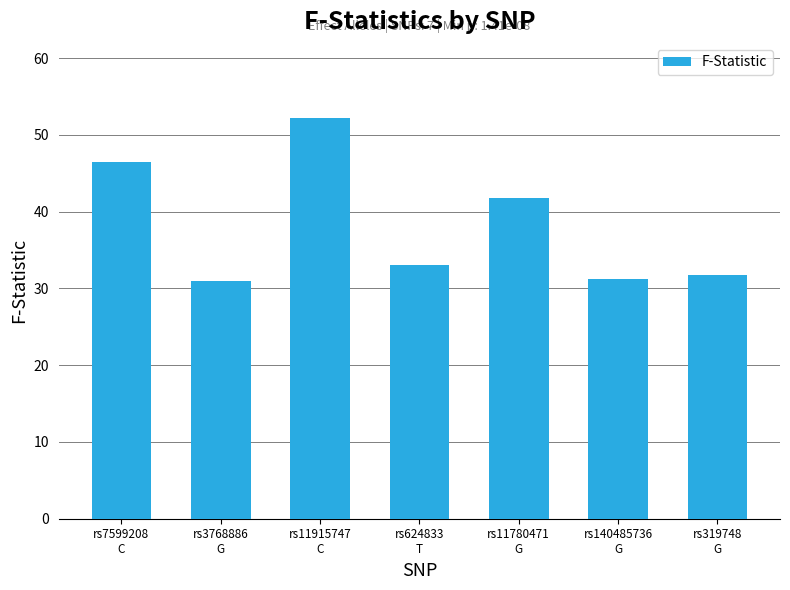

Reading left to right, transcribe all the data shown in this chart.

rs7599208
C=46.5	rs3768886
G=30.9	rs11915747
C=52.3	rs624833
T=33.1	rs11780471
G=41.8	rs140485736
G=31.2	rs319748
G=31.8